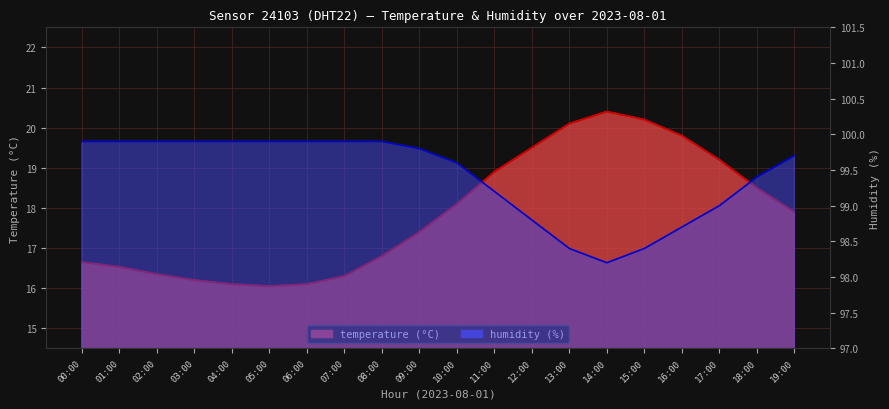

Where is the first local minimum for temperature line?

05:00